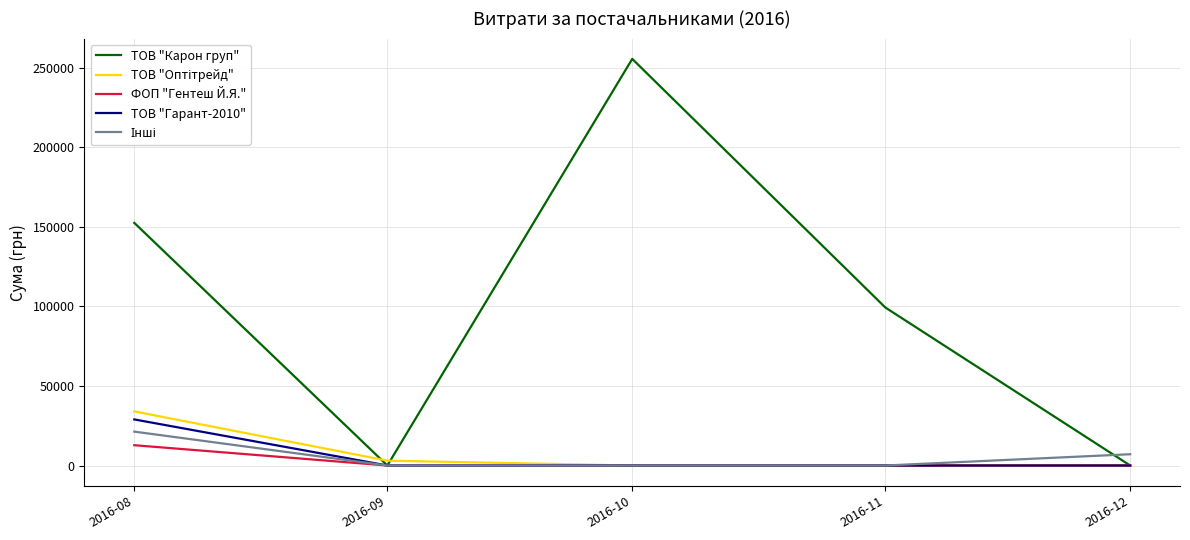

Which series changed the most between 2016-09 and 2016-11?

ТОВ "Карон груп"